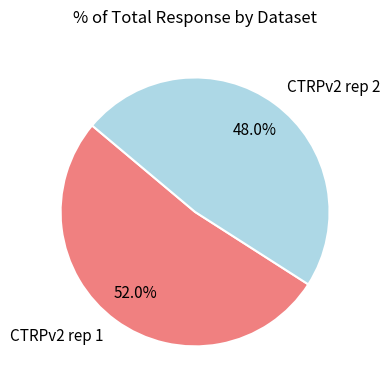

Which has a higher value, CTRPv2 rep 2 or CTRPv2 rep 1?

CTRPv2 rep 1